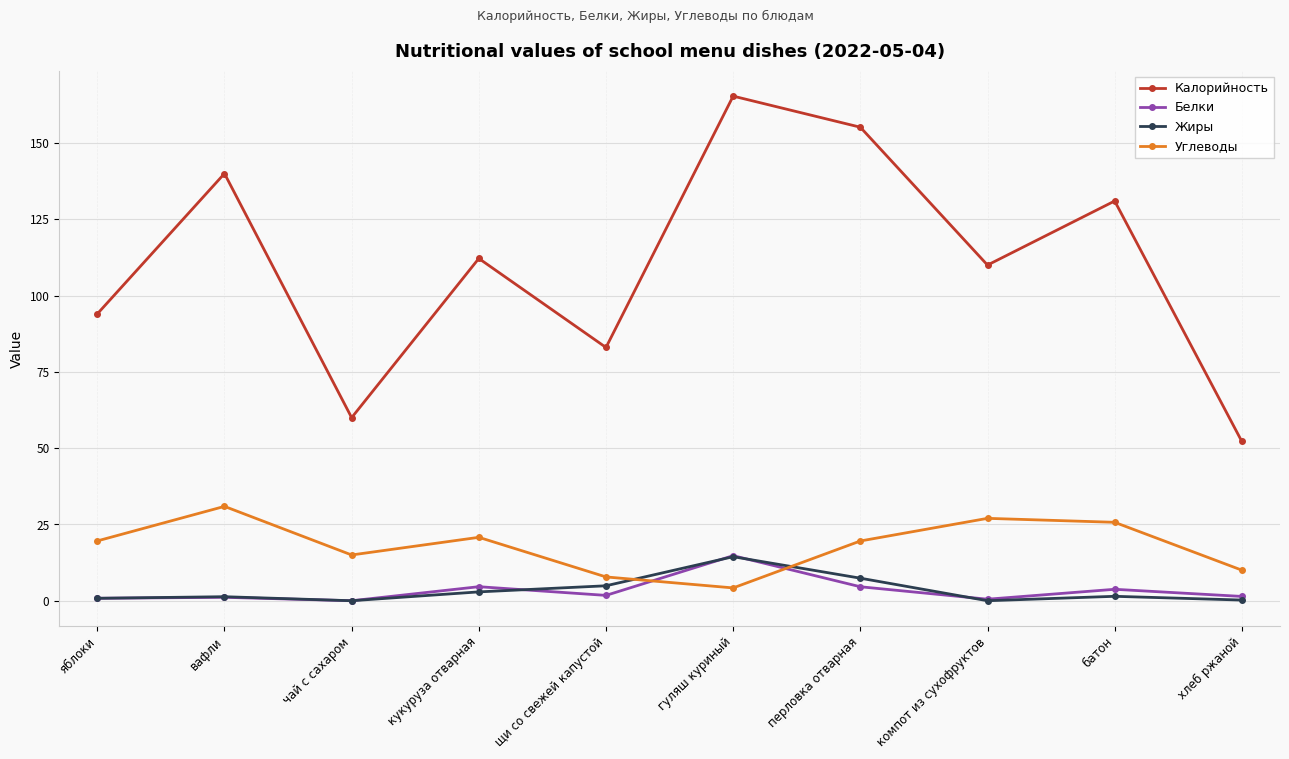

What is the value of the Углеводы point at the 5th from the left?

7.8